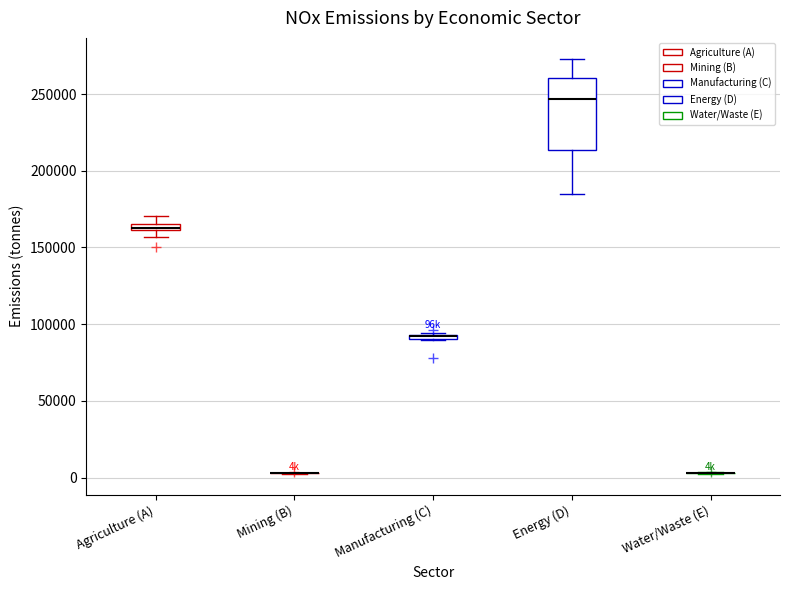

Where does the upper whisker of the box for Energy (D) end on the y-axis? The values are not printed on the chart, so give them approximately, as read against the axis.

275000